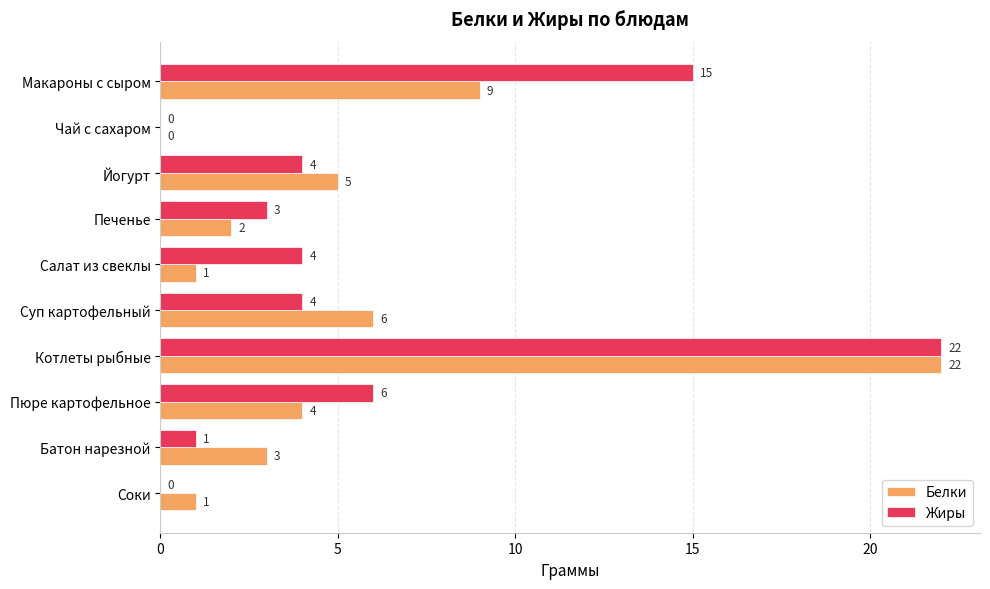

At which label is Жиры closest to 11?

Макароны с сыром